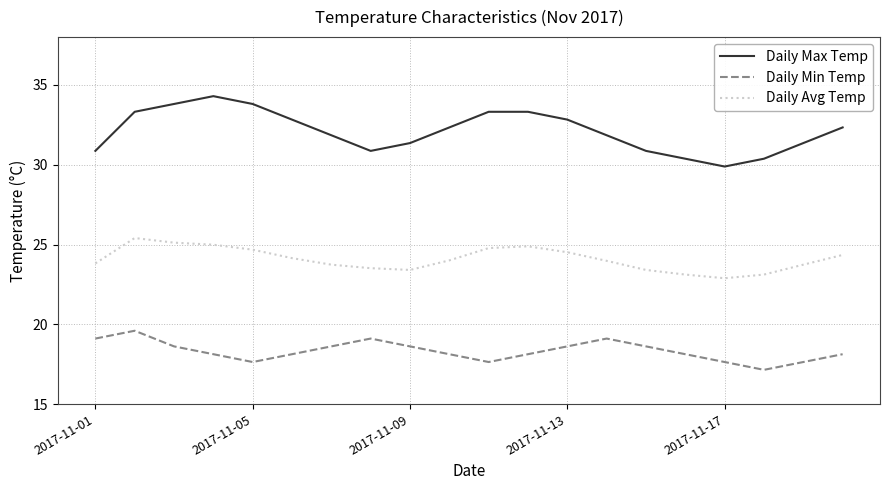

Rank the series by their maximum value, from highest to lowest.

Daily Max Temp, Daily Avg Temp, Daily Min Temp